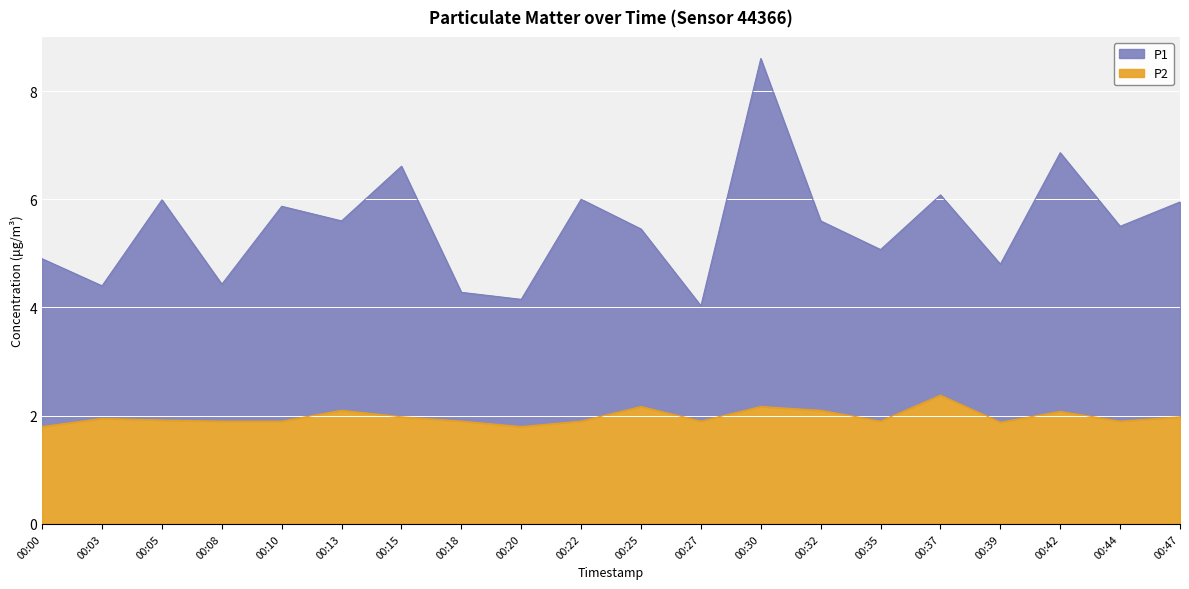

Which series has the widest spread of values?

P1